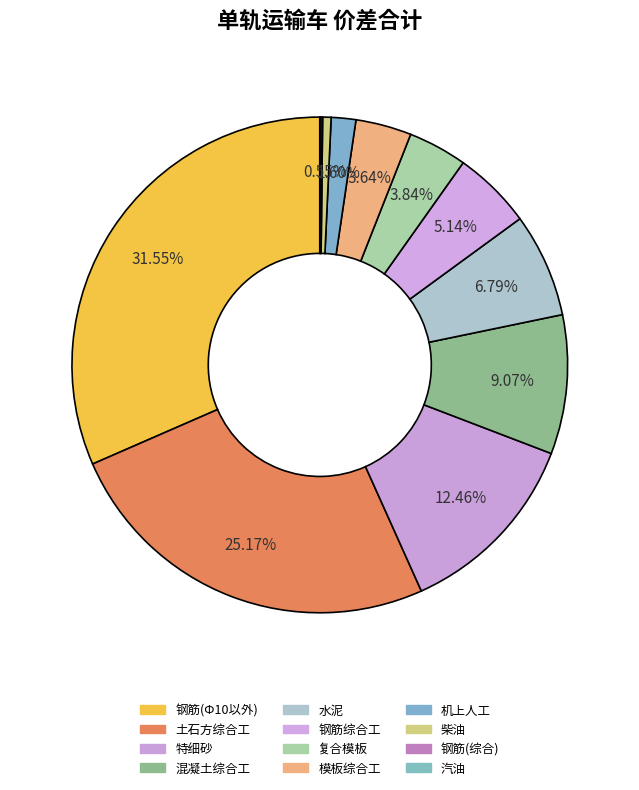

How many slices are in this pie chart?

12